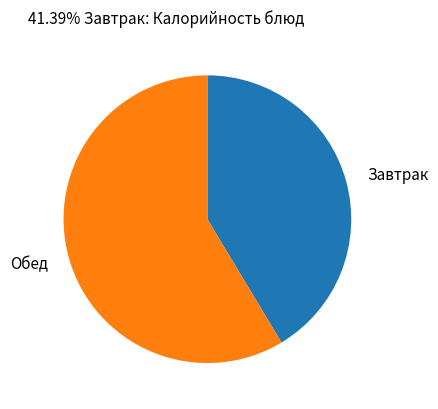

What is the ratio of the value at Завтрак to the value at Обед?

0.7